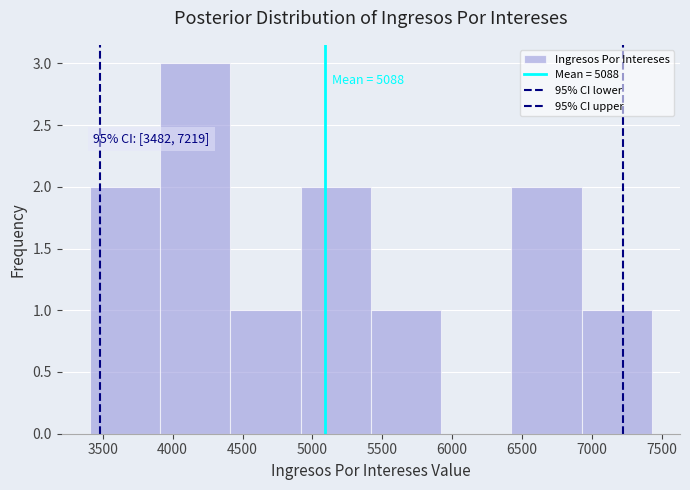

Which range on the x-axis has the tallest bar?

3900 to 4400